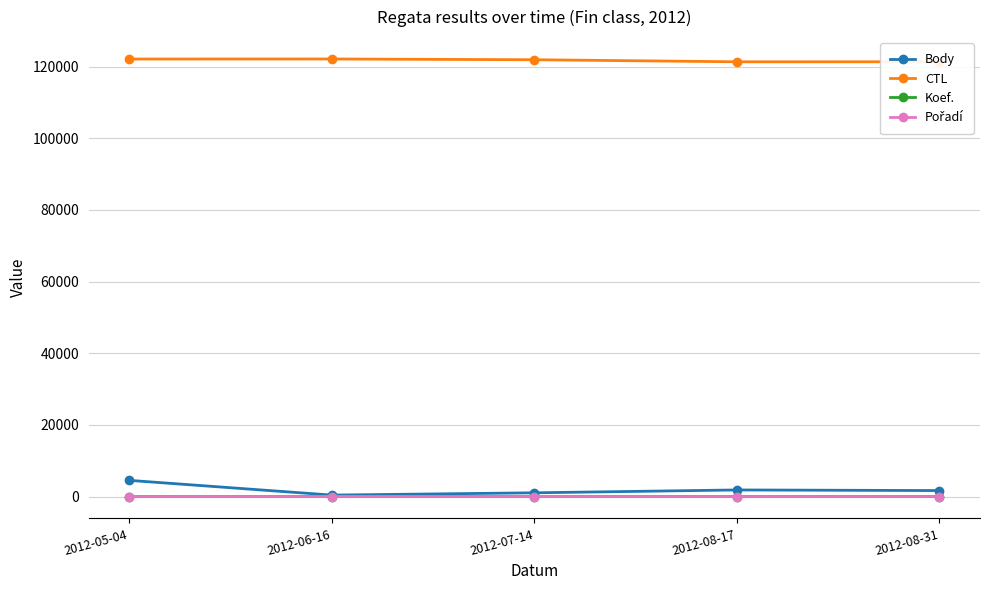

In Body, how many points are higher than both neighbors (excluding endpoints)?

1